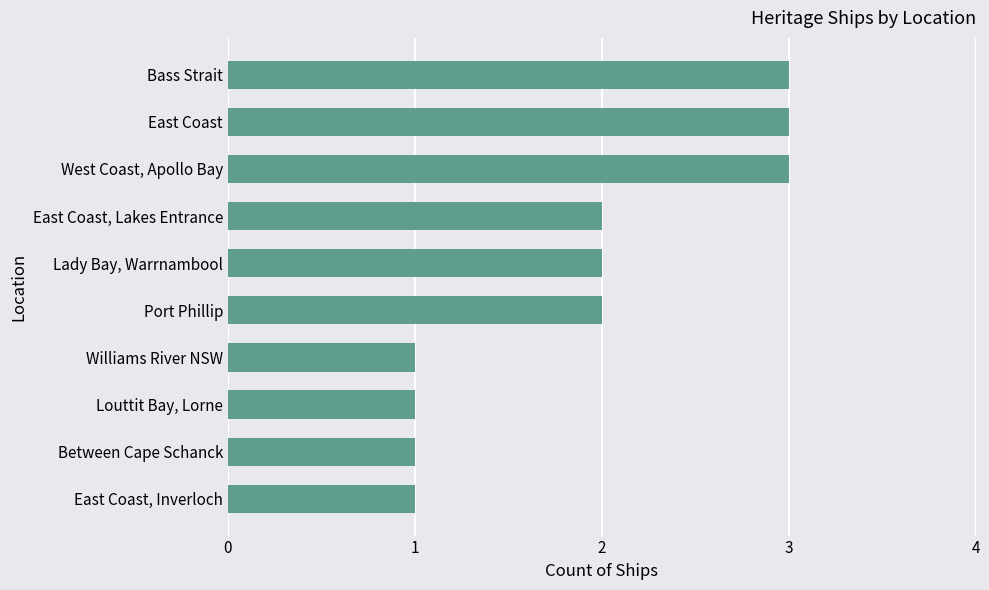

True or false: the data shows 1 at Williams River NSW.

True